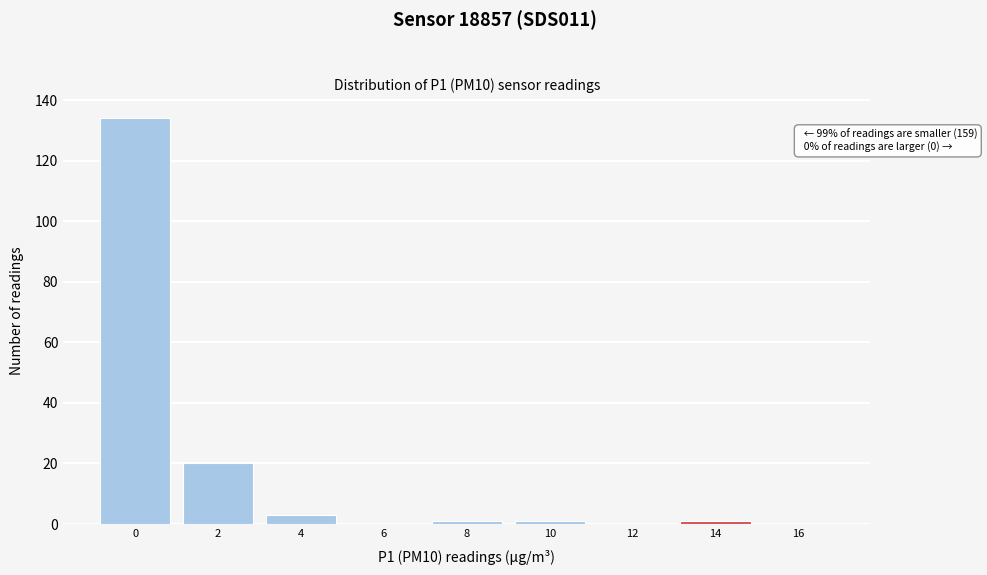

Reading left to right, transcribe all the data shown in this chart.

0=134	2=20	4=3	6=0	8=1	10=1	12=0	14=1	16=0